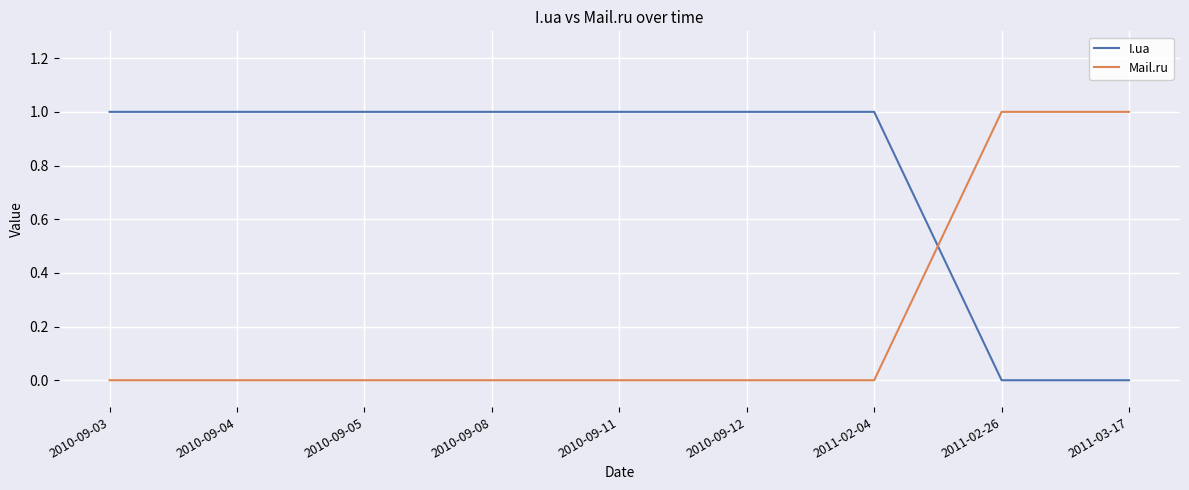

True or false: I.ua has a value of 0 at 2010-09-08.

False